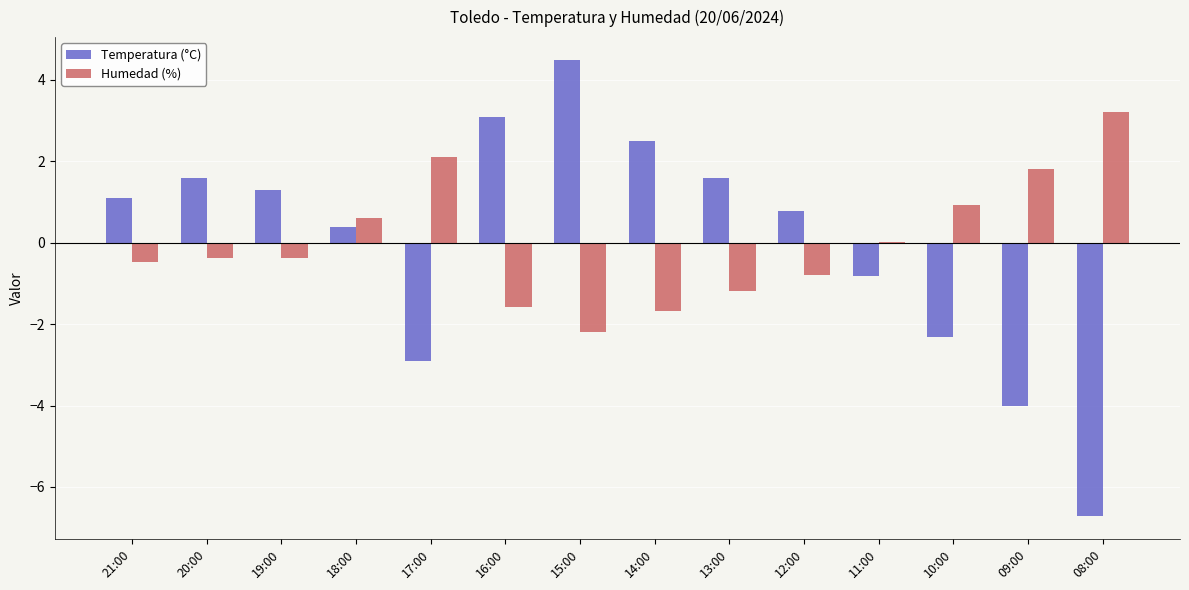

At which category does the chart reach its peak across all series?

15:00